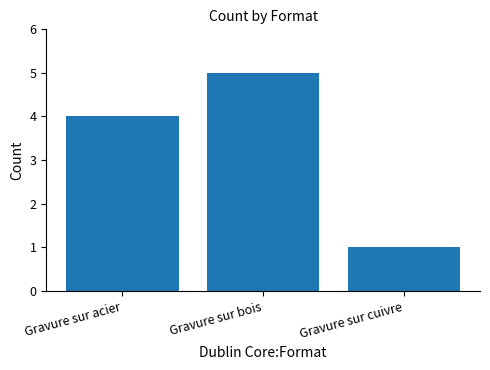

Reading left to right, extract all data points from this chart.

4	5	1